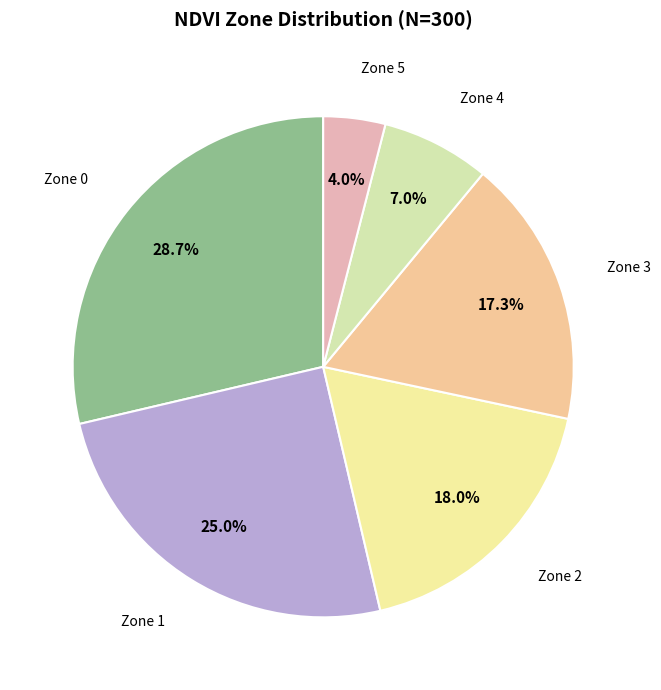

The Zone 4 slice represents 1% of the pie. True or false?

False